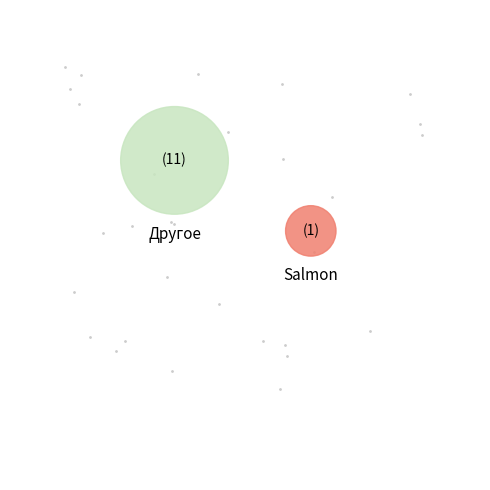

True or false: Биточек мясной запеченный accounts for 2% of the total.

False